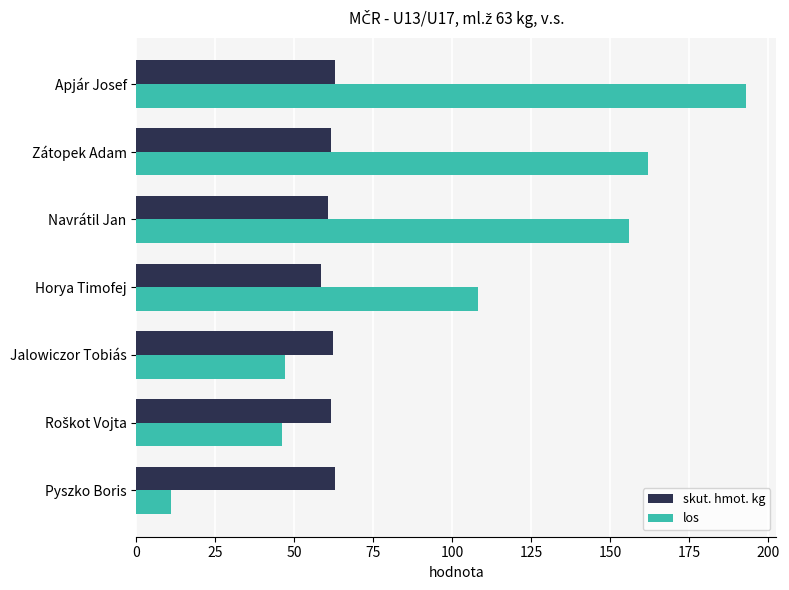

How many categories are shown in the chart?

7